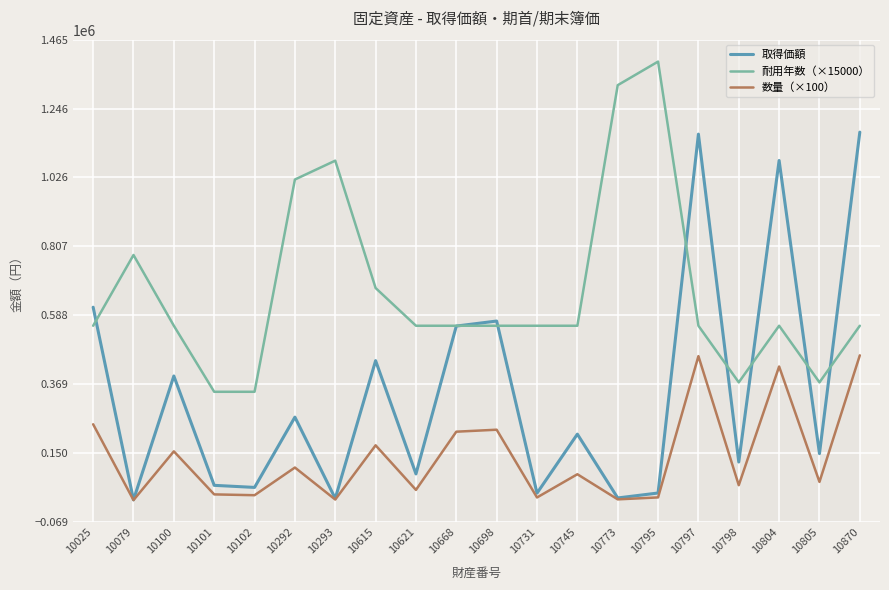

Count the number of categories in the chart.

20